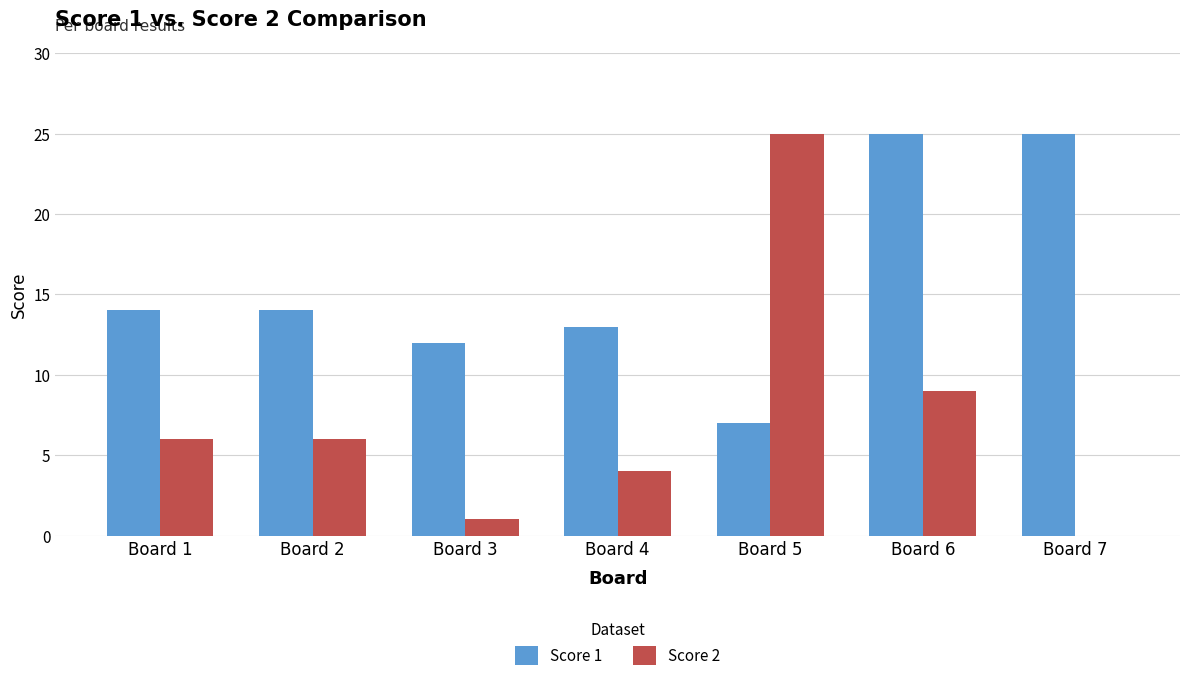

What are all the series names shown in the legend?

Score 1, Score 2